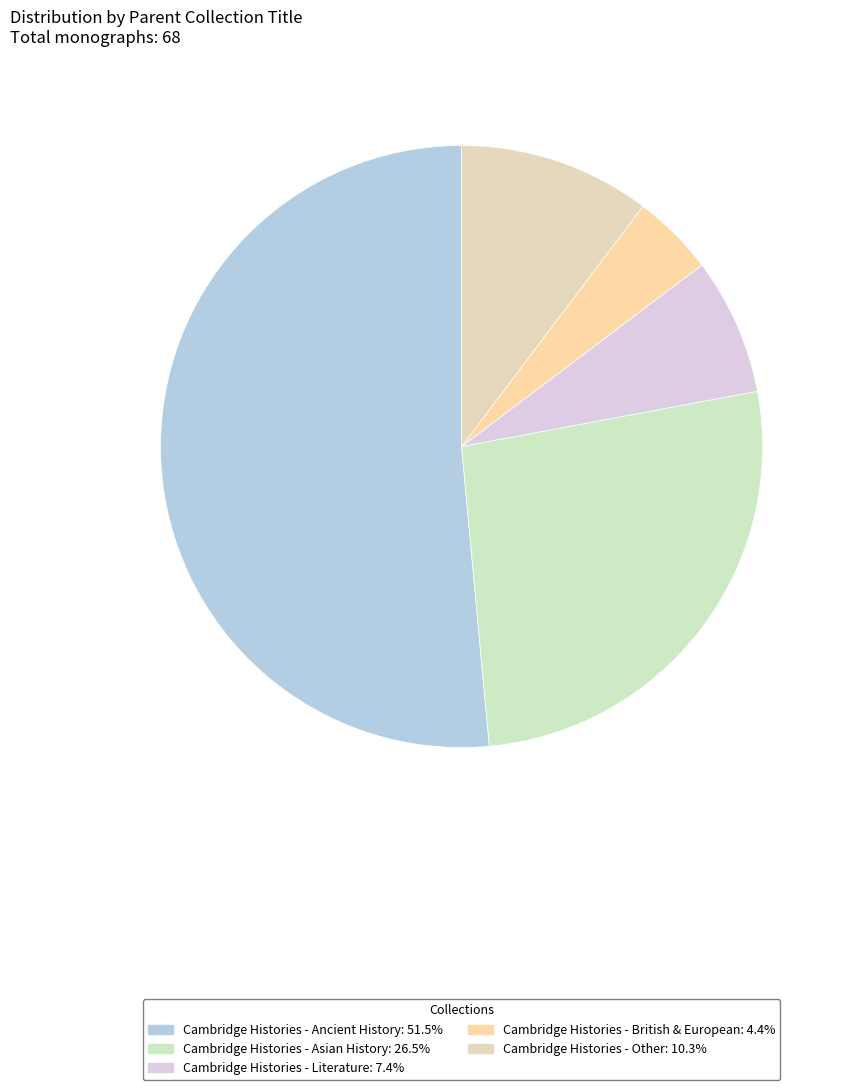

Is it true that Cambridge Histories - Other is 10% of the pie?

True